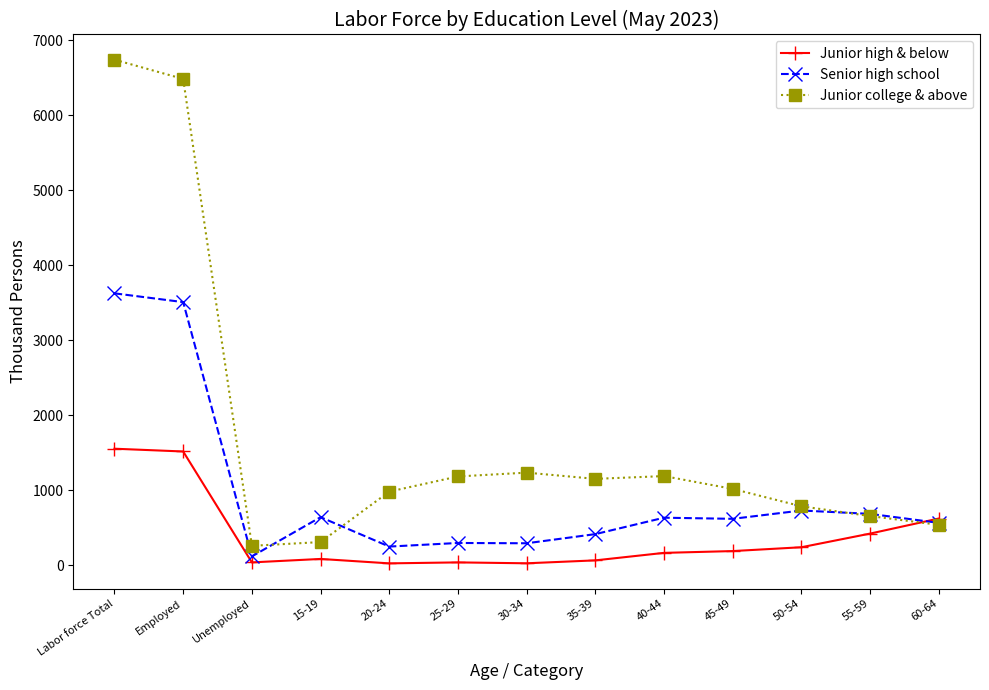

Count the number of categories in the chart.

13